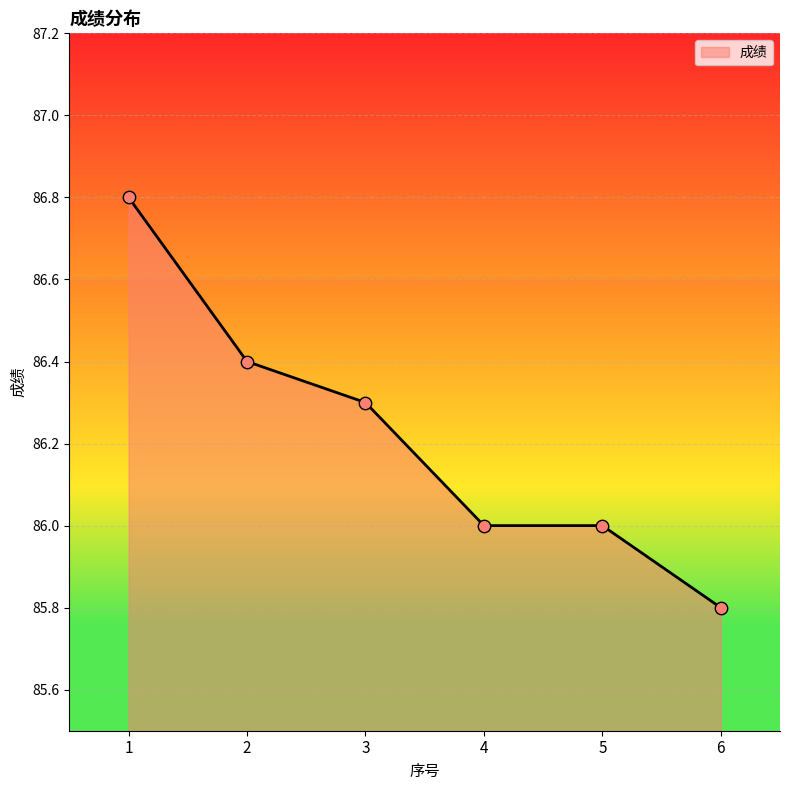

What is the change in value from 1 to 5?

-0.8